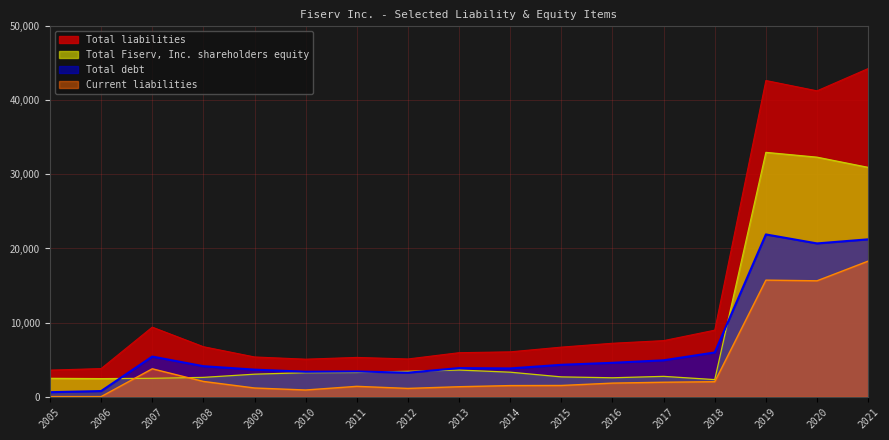

Which series has the largest total across all categories?

Total liabilities